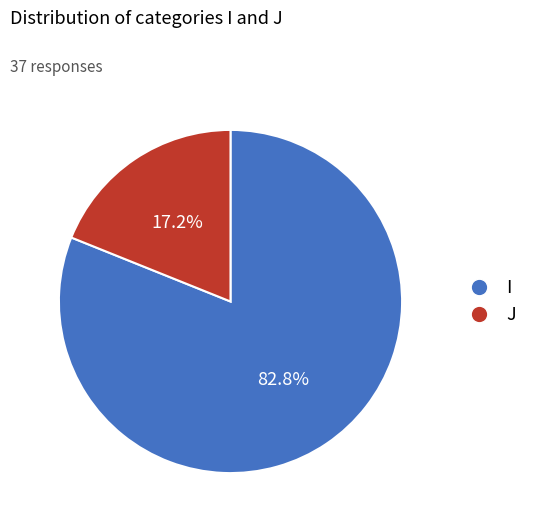

True or false: J accounts for 8% of the total.

False